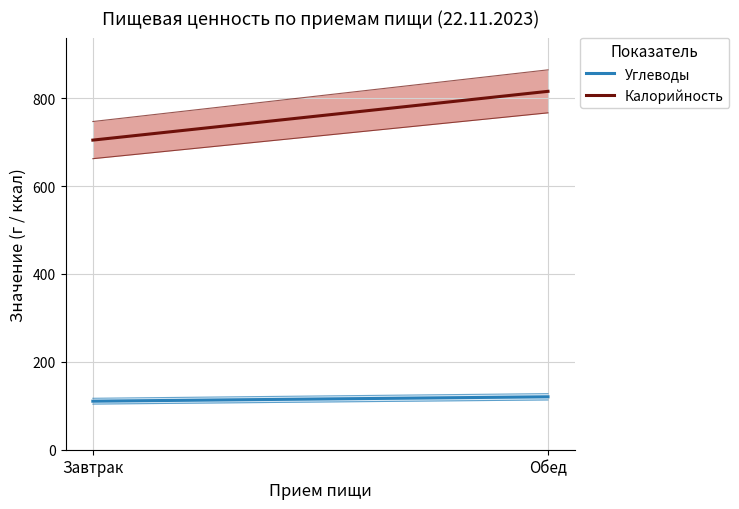

What is the difference between the Калорийность values at Обед and Завтрак?

111.0